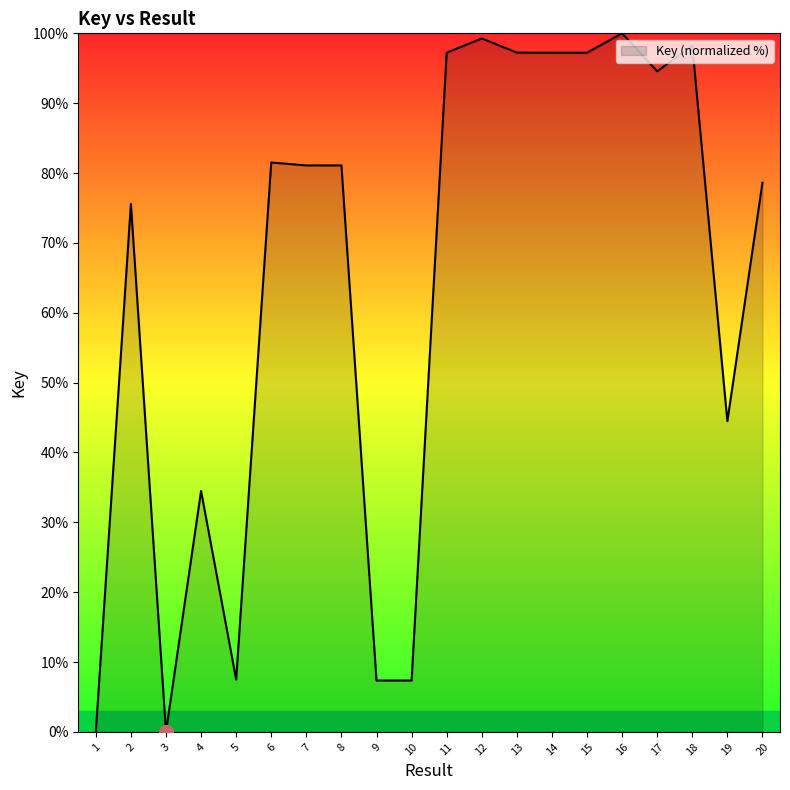

Is it true that the value at 16 is 39.8?

False